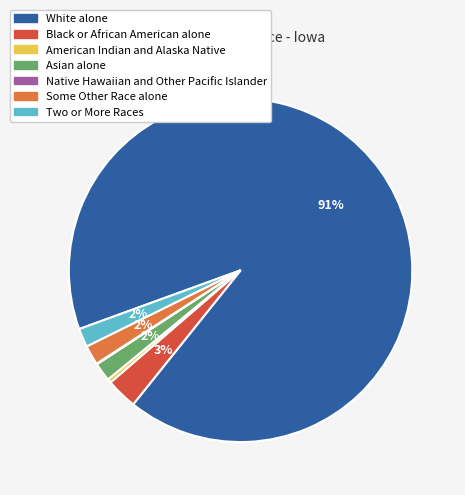

To the nearest percent, what is the average slice percentage?

14%